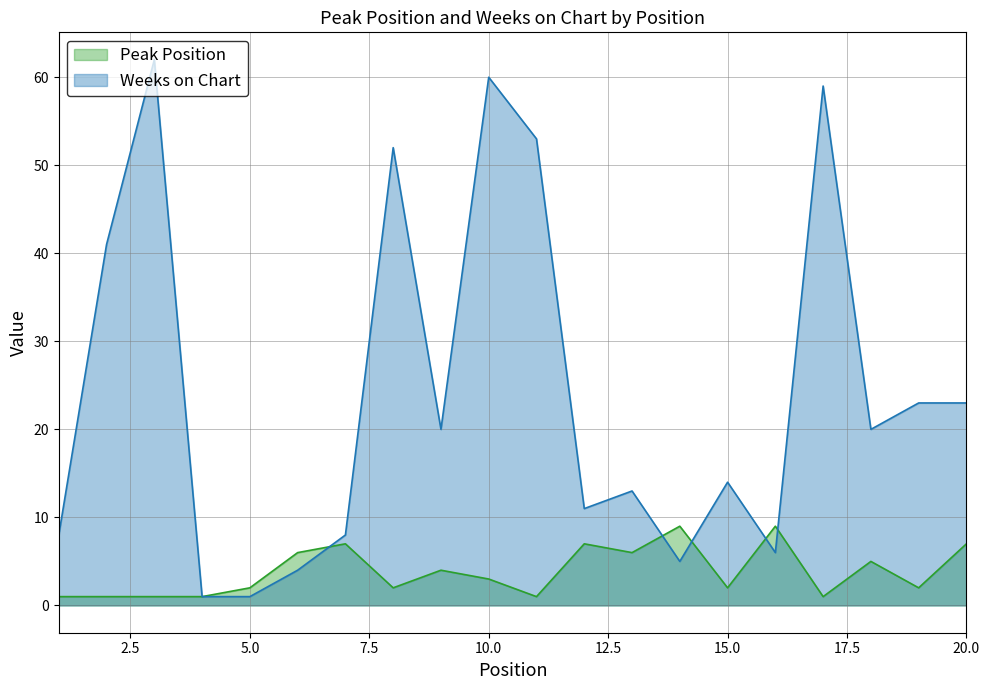

How many categories are shown in the chart?

20